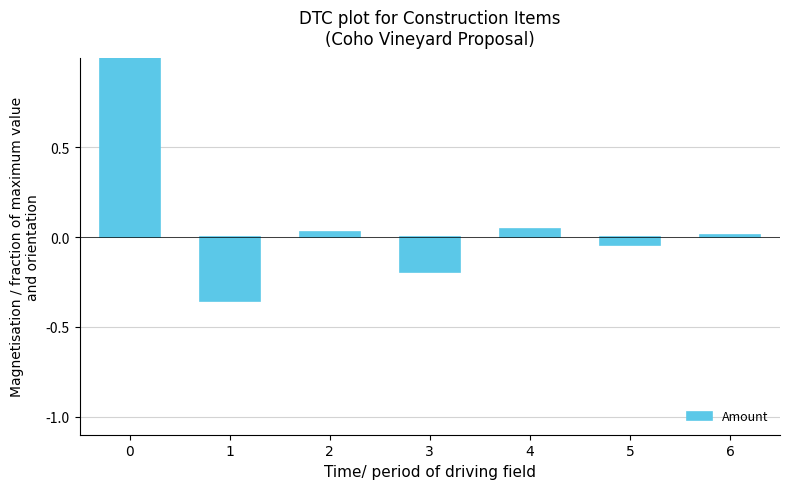

What is the sum of all values?

0.5